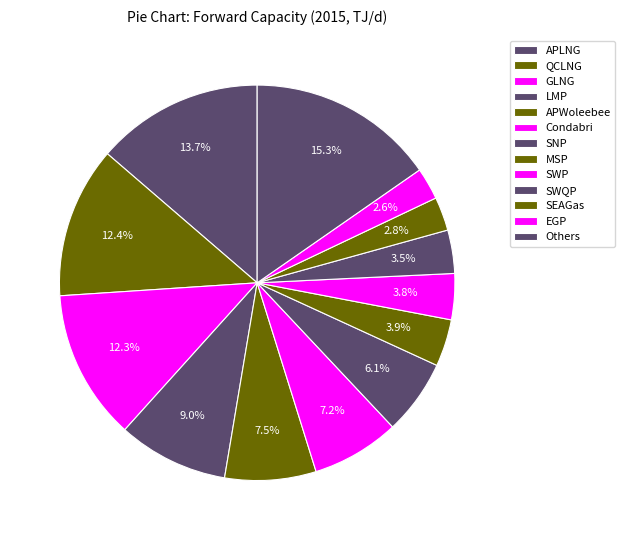

How many segments does this pie chart have?

13